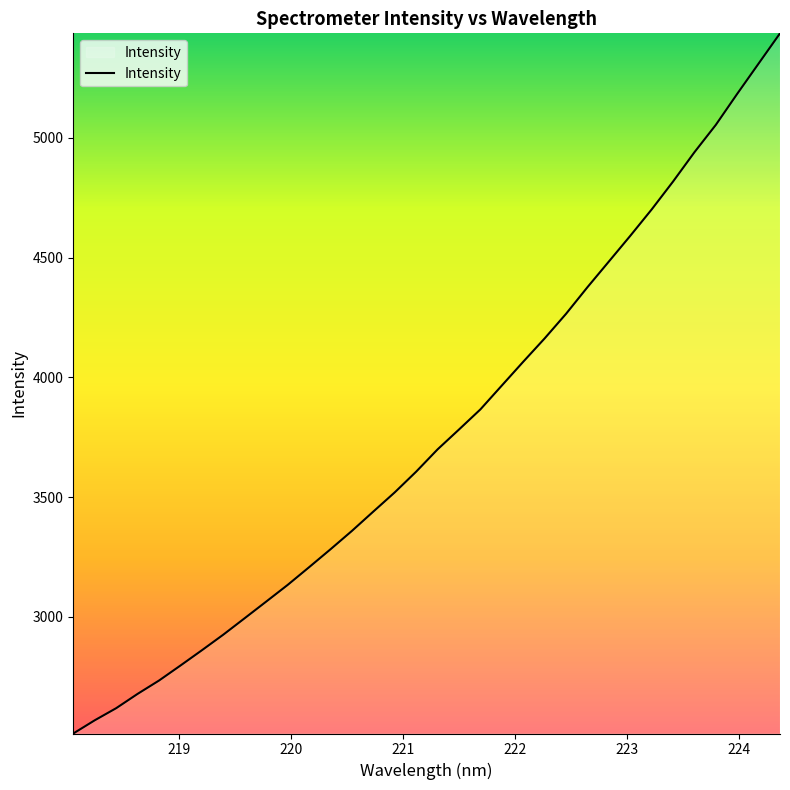

What is the greatest value displayed?

5436.7